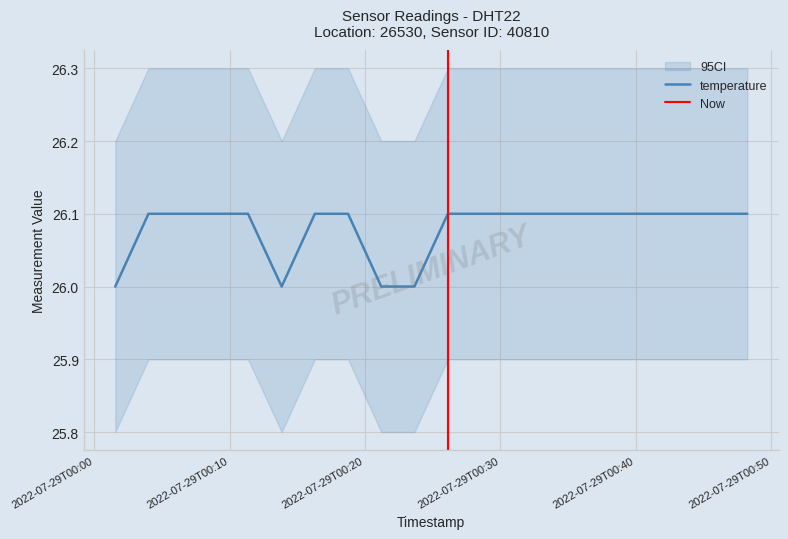

List the labels in order of value, smallest first.

2022-07-29T00:01:34, 2022-07-29T00:13:51, 2022-07-29T00:21:12, 2022-07-29T00:23:39, 2022-07-29T00:04:01, 2022-07-29T00:06:28, 2022-07-29T00:08:55, 2022-07-29T00:11:22, 2022-07-29T00:16:18, 2022-07-29T00:18:45, 2022-07-29T00:26:07, 2022-07-29T00:28:34, 2022-07-29T00:31:02, 2022-07-29T00:33:29, 2022-07-29T00:35:56, 2022-07-29T00:38:22, 2022-07-29T00:40:49, 2022-07-29T00:43:17, 2022-07-29T00:45:44, 2022-07-29T00:48:13